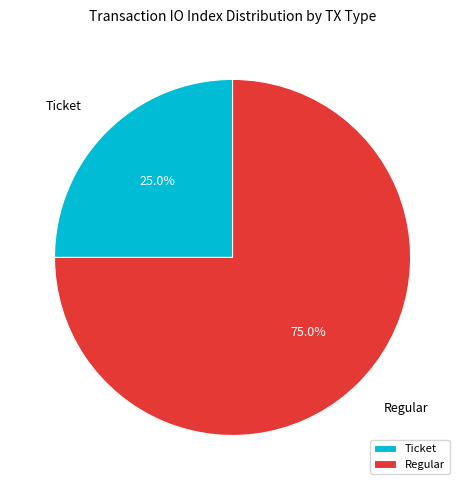

Which has a higher value, Regular or Ticket?

Regular